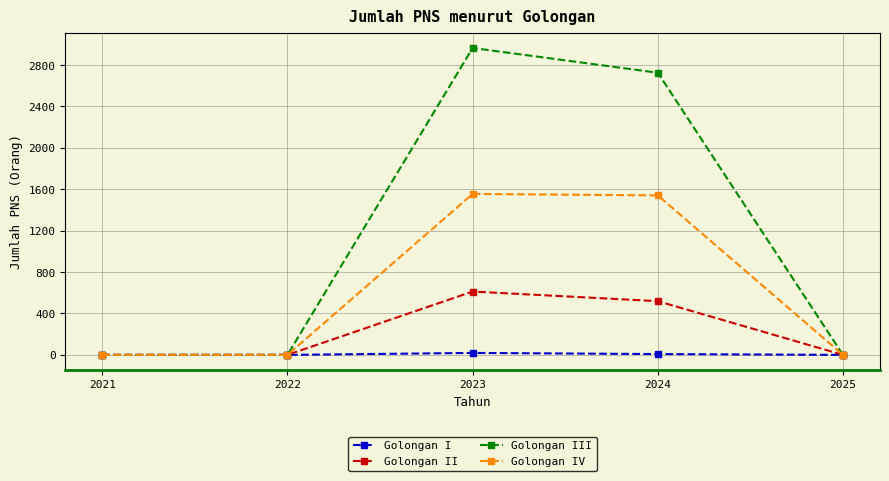

What is the difference between the maximum and minimum values in the Golongan I series?

19